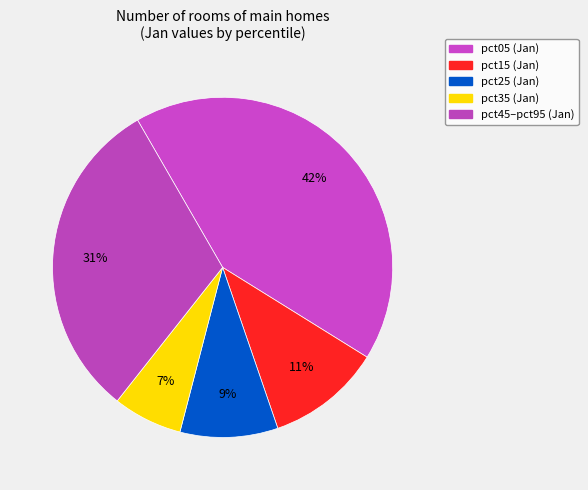

How many segments does this pie chart have?

5